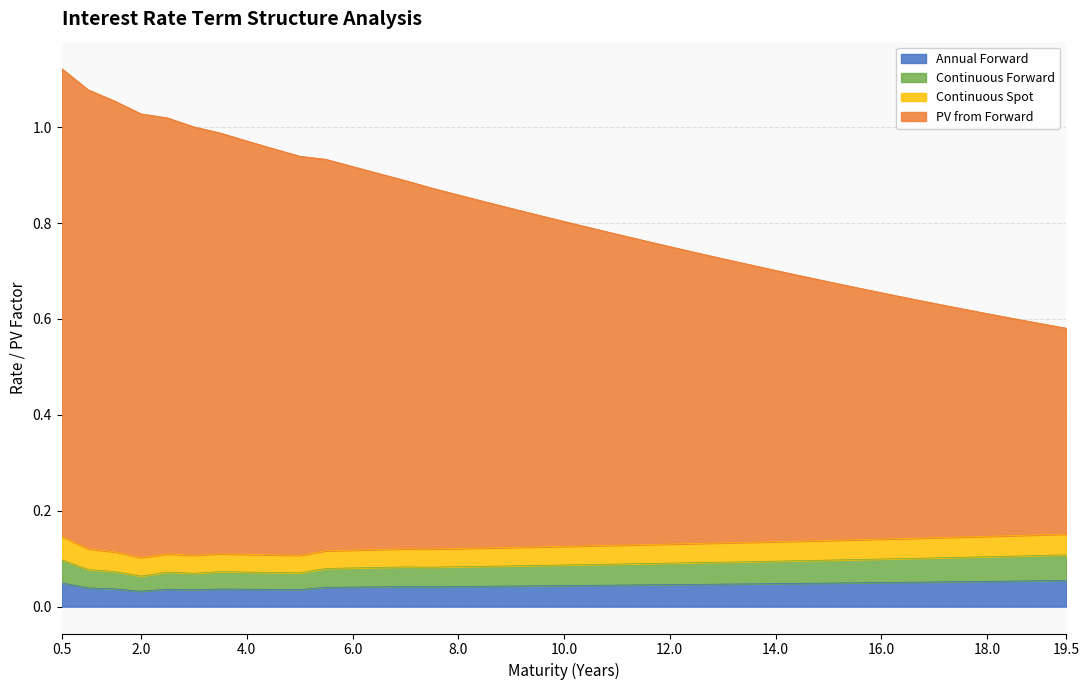

What is the label of the 3rd point from the left?

1.5